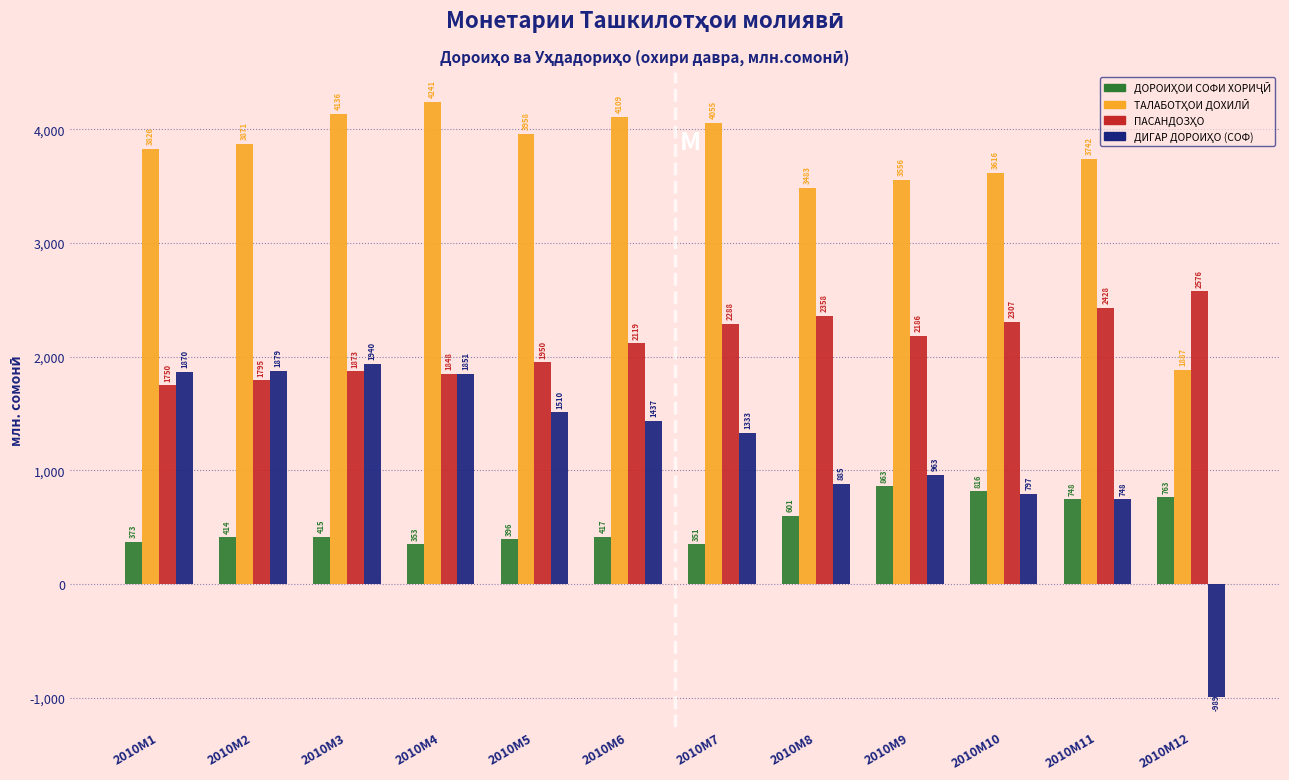

At which category does the chart reach its peak across all series?

2010M4